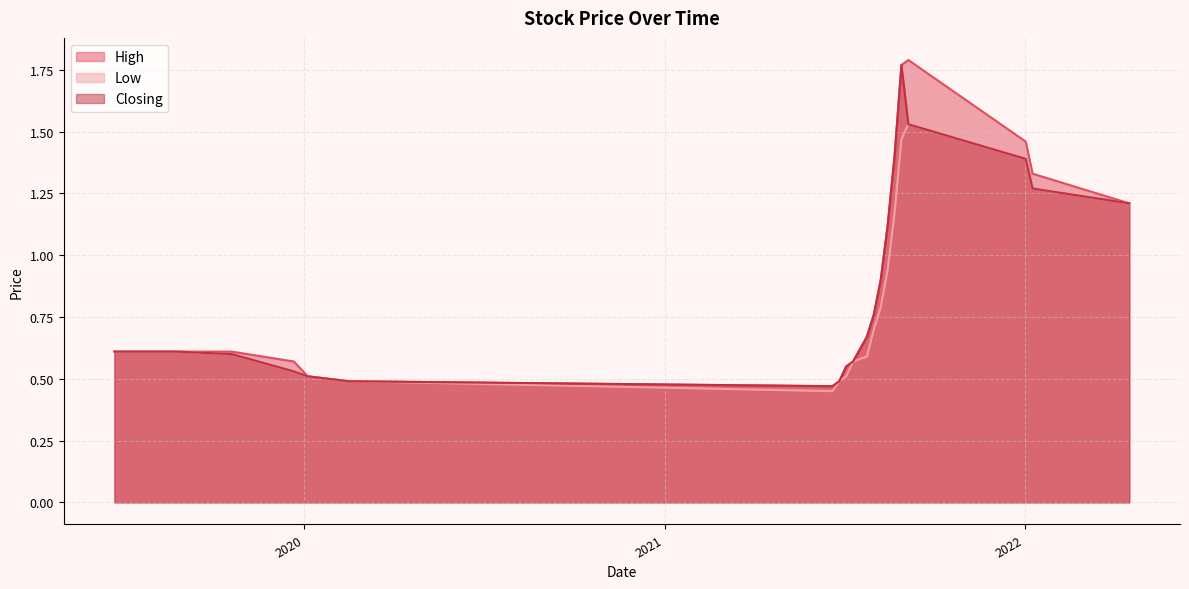

What is the label of the 11th point from the right?

25/07/2021